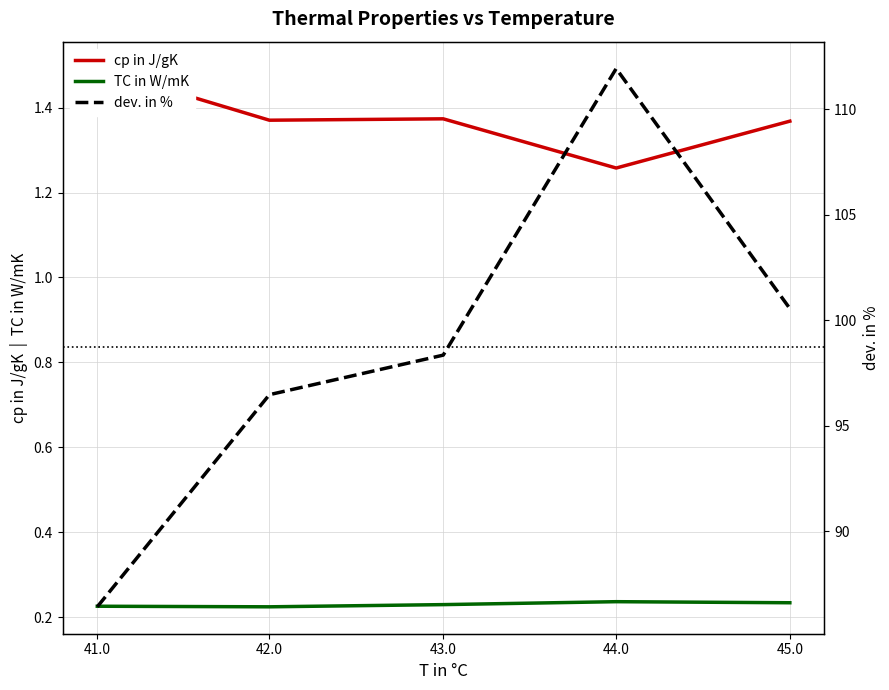

Does the chart display data point markers on the line(s)?

No